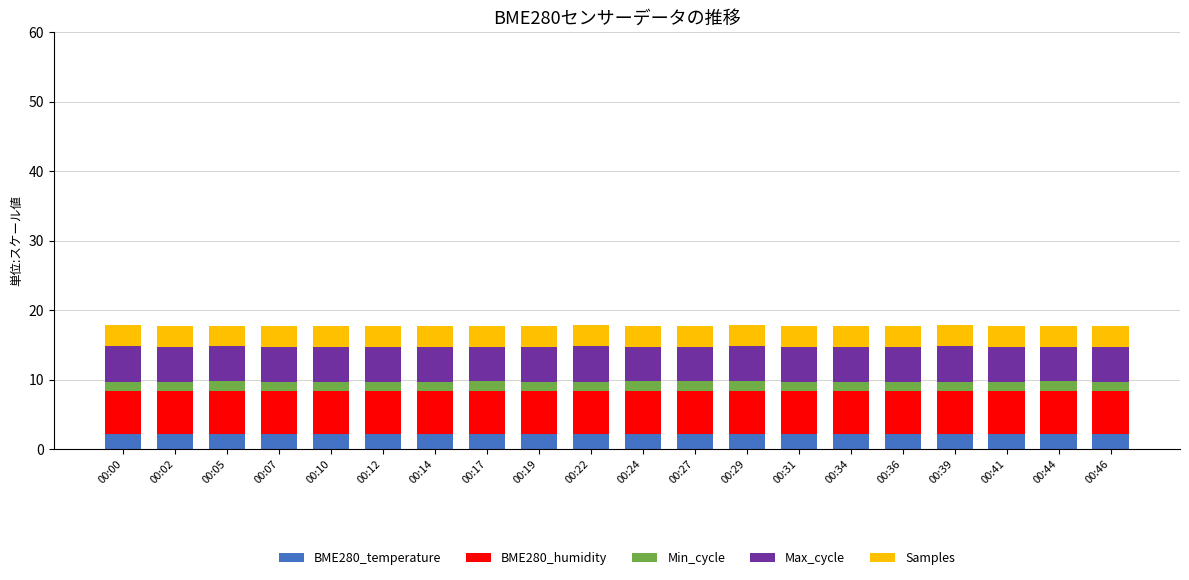

Count the number of categories in the chart.

20